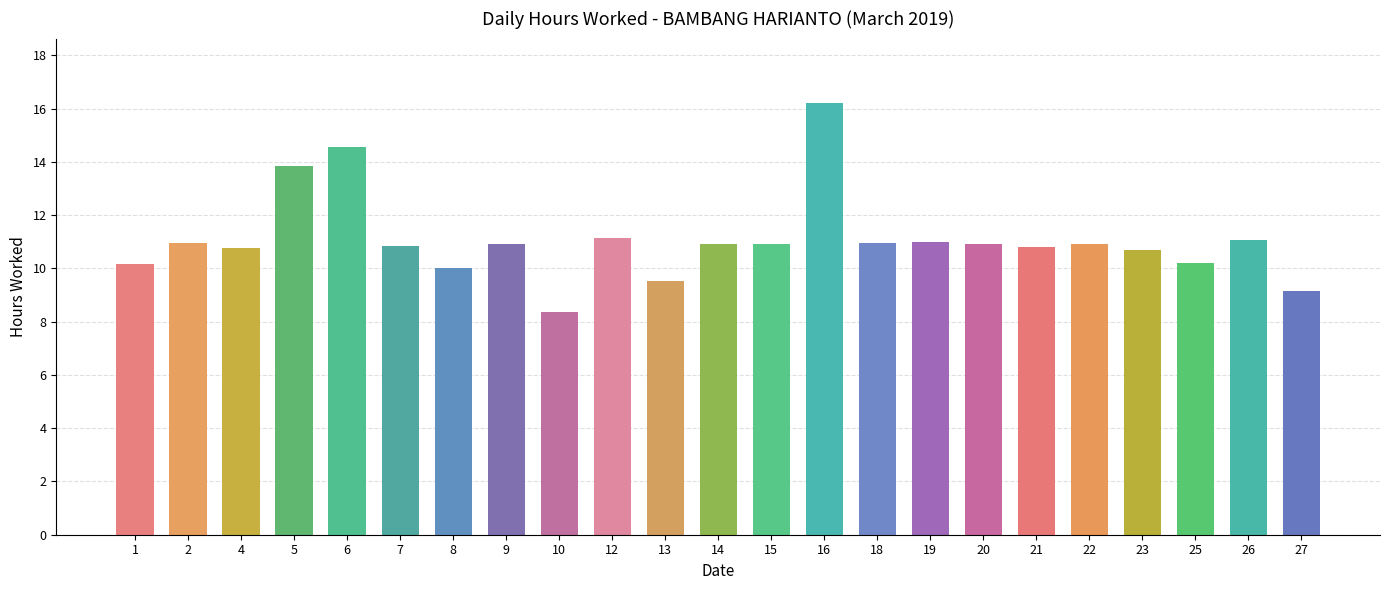

How many bars are there in total?

23